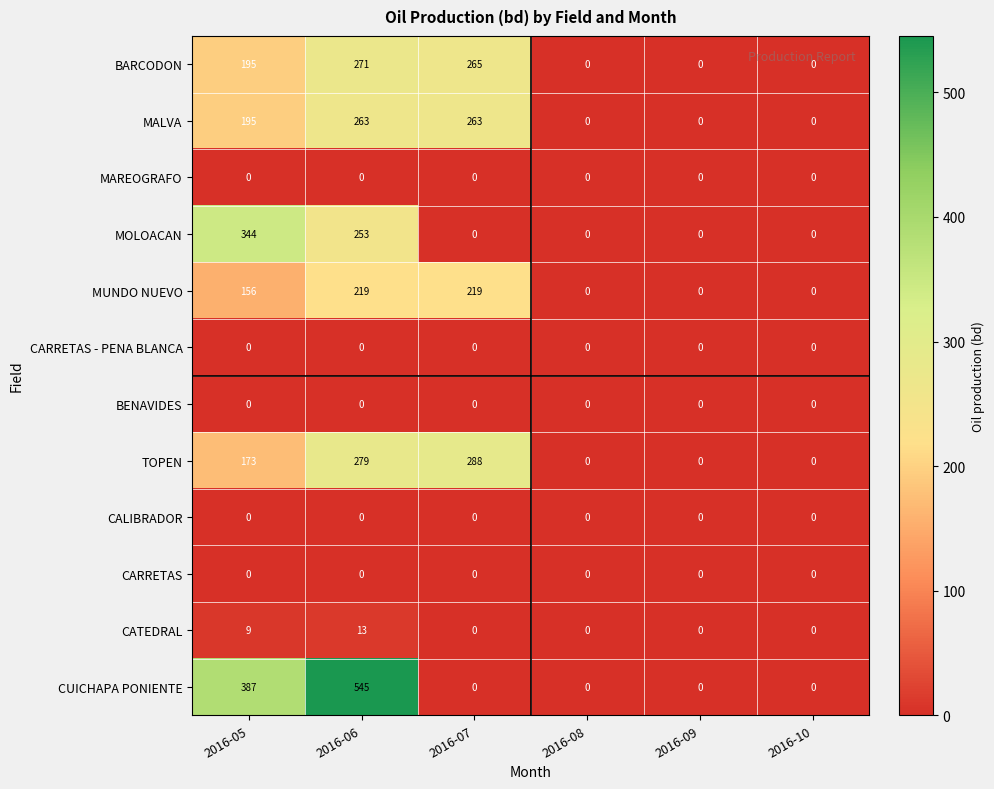

Which series has the largest total across all categories?

CUICHAPA PONIENTE